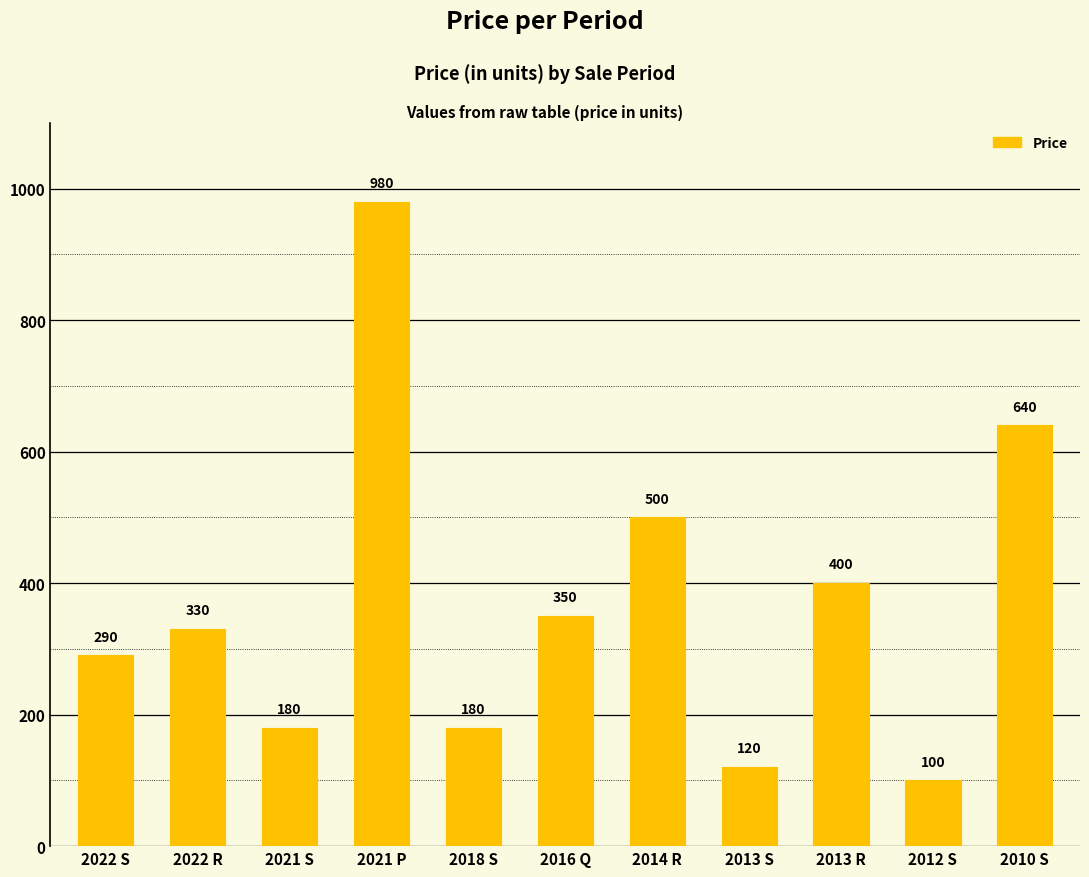

Which category has the highest value across all series?

2021 P